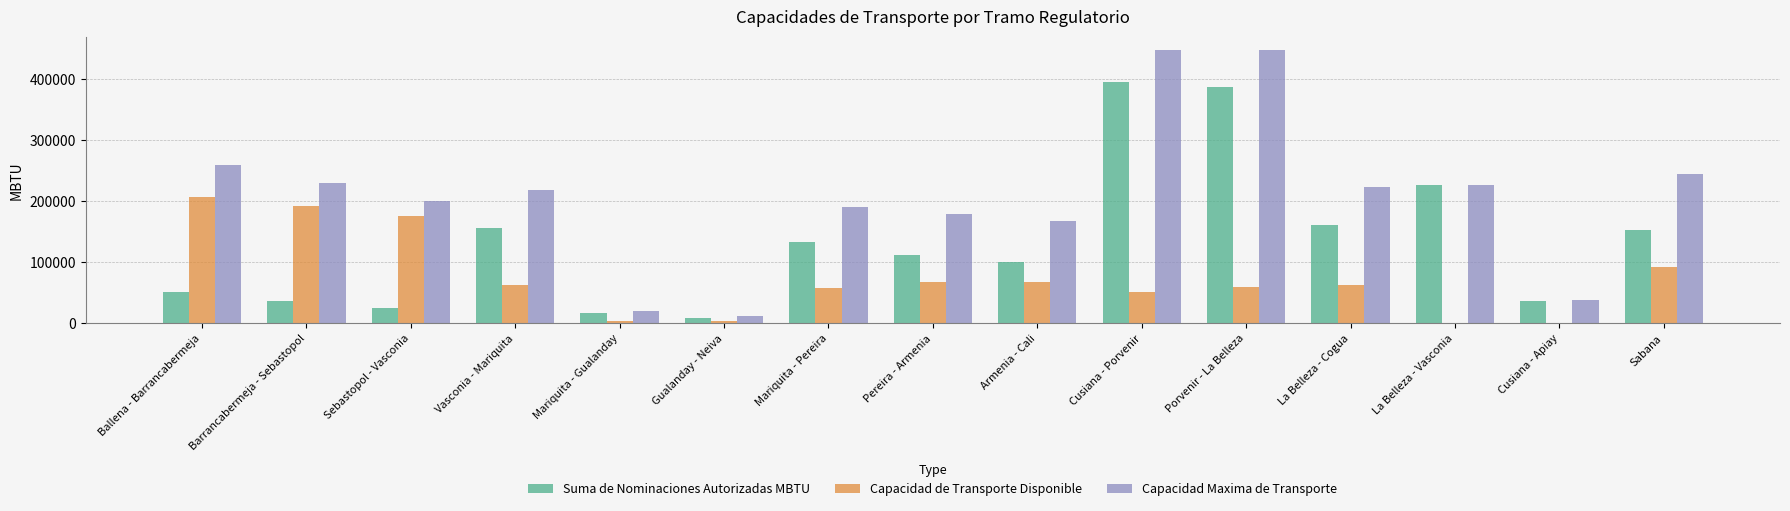

Count the number of data series in this chart.

3